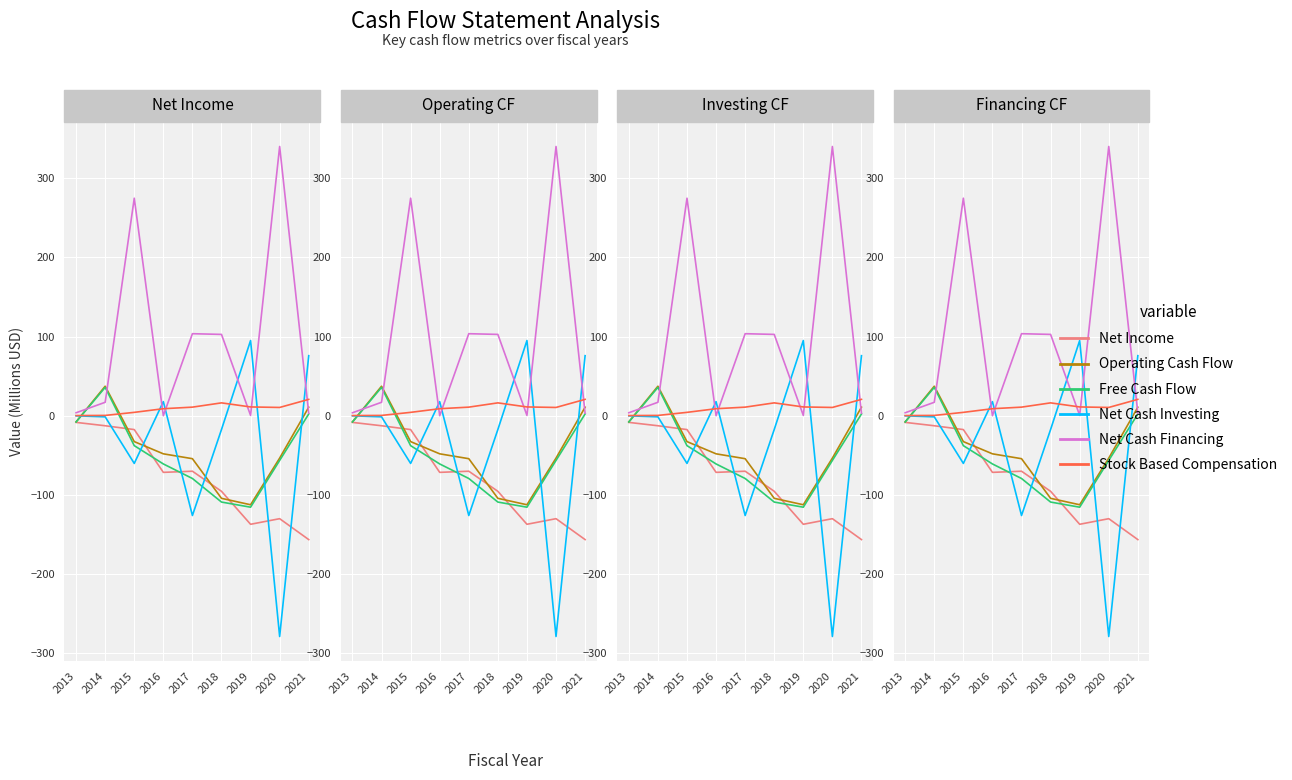

Reading left to right, list all the values displayed in this chart.

Net Income: -8.5	-12.7	-17.5	-71.6	-70.1	-95.5	-137.2	-130.1	-156.5
Operating Cash Flow: -7.8	37.2	-32.7	-48.2	-54.3	-104.4	-112.5	-53.6	10.7
Free Cash Flow: -7.9	35.8	-37.8	-61.0	-79.3	-109.1	-115.6	-56.5	2.2
Net Cash Investing: -0.2	-1.4	-60.3	17.8	-126.1	-17.5	94.9	-278.9	75.8
Net Cash Financing: 3.7	16.9	274.7	0.0	103.6	102.7	0.4	340.1	3.3
Stock Based Compensation: 0.2	0.3	4.2	8.8	10.8	16.2	11.1	10.4	20.6